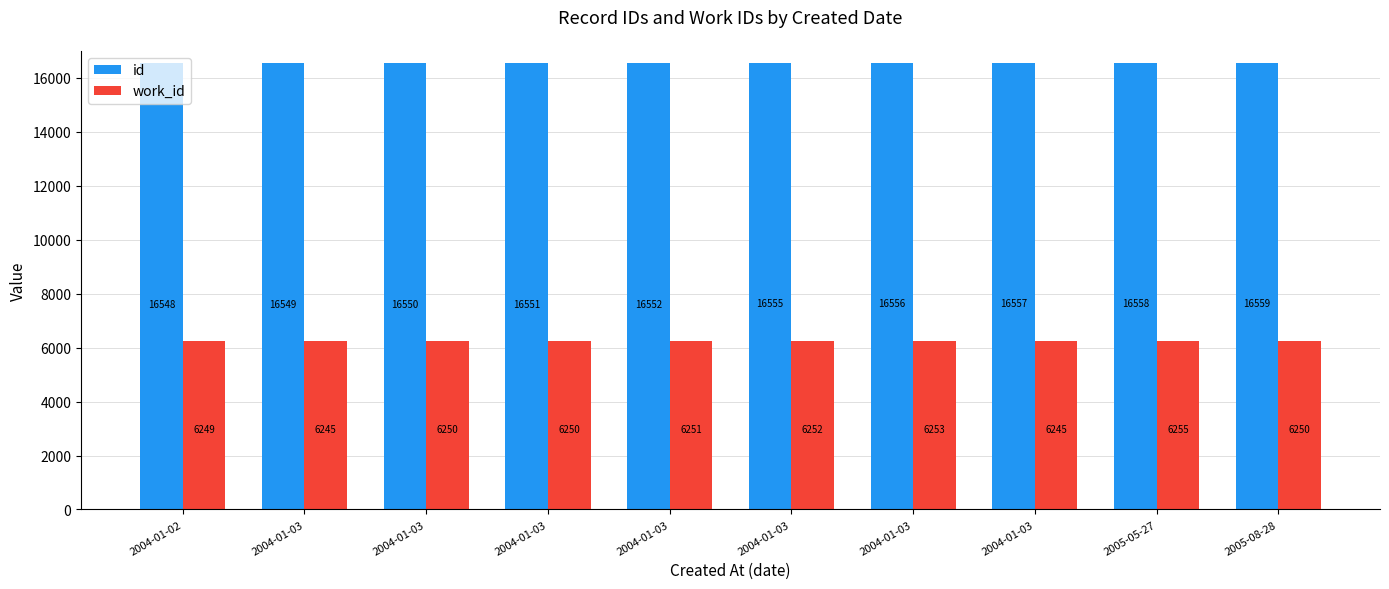

How many bars are there in total?

20